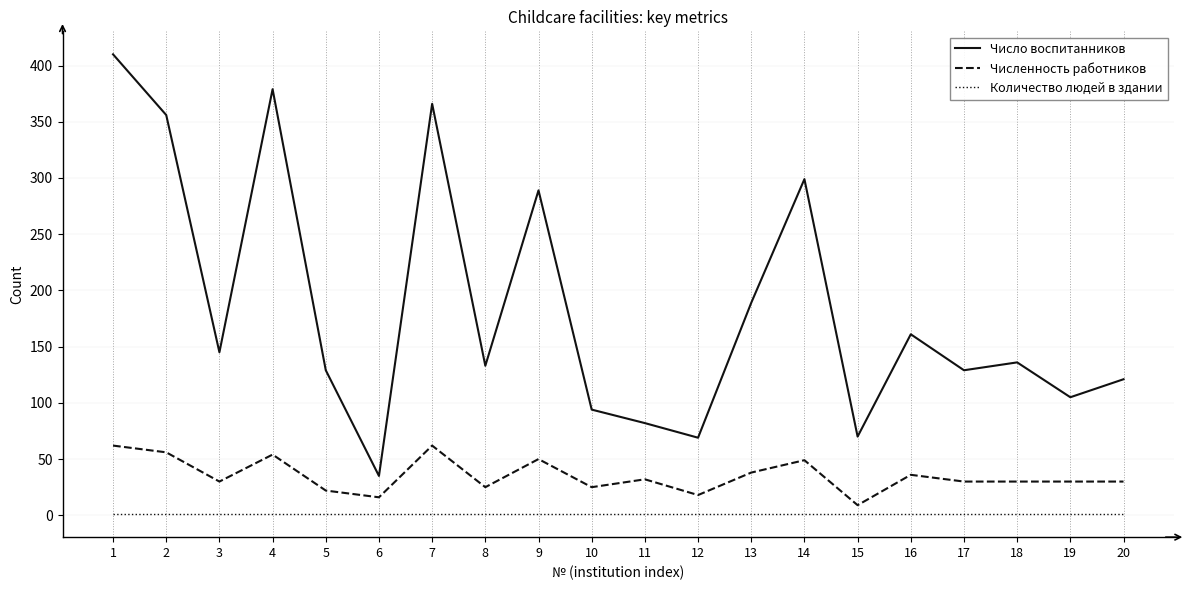

What is the difference between the maximum and minimum values in the Численность работников series?

53